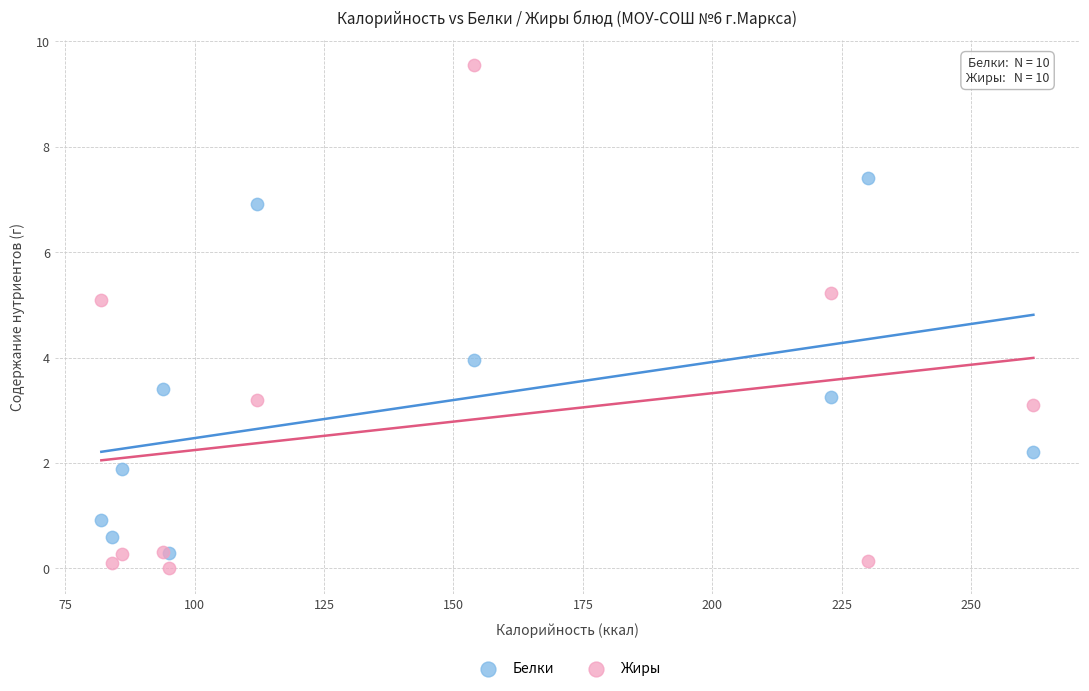

Which series has the widest spread of Y values?

Жиры